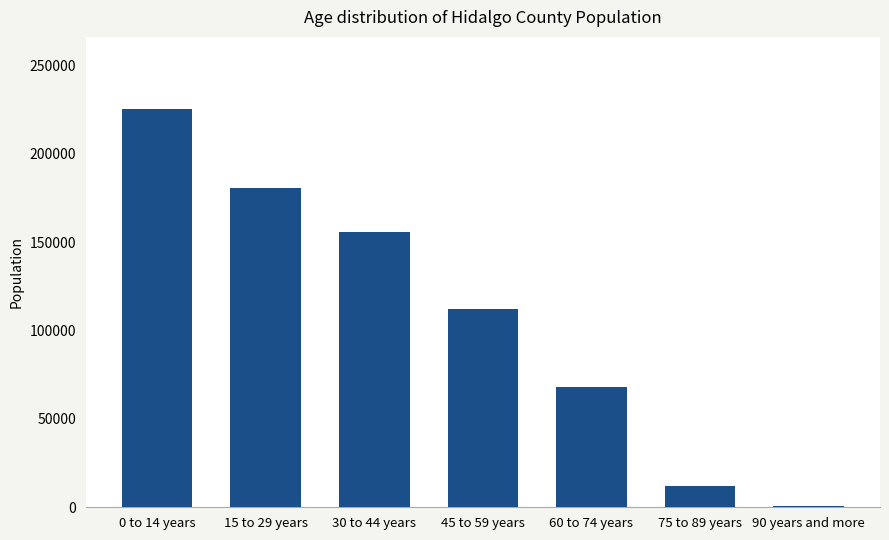

Where does the data first go above 112280?

0 to 14 years